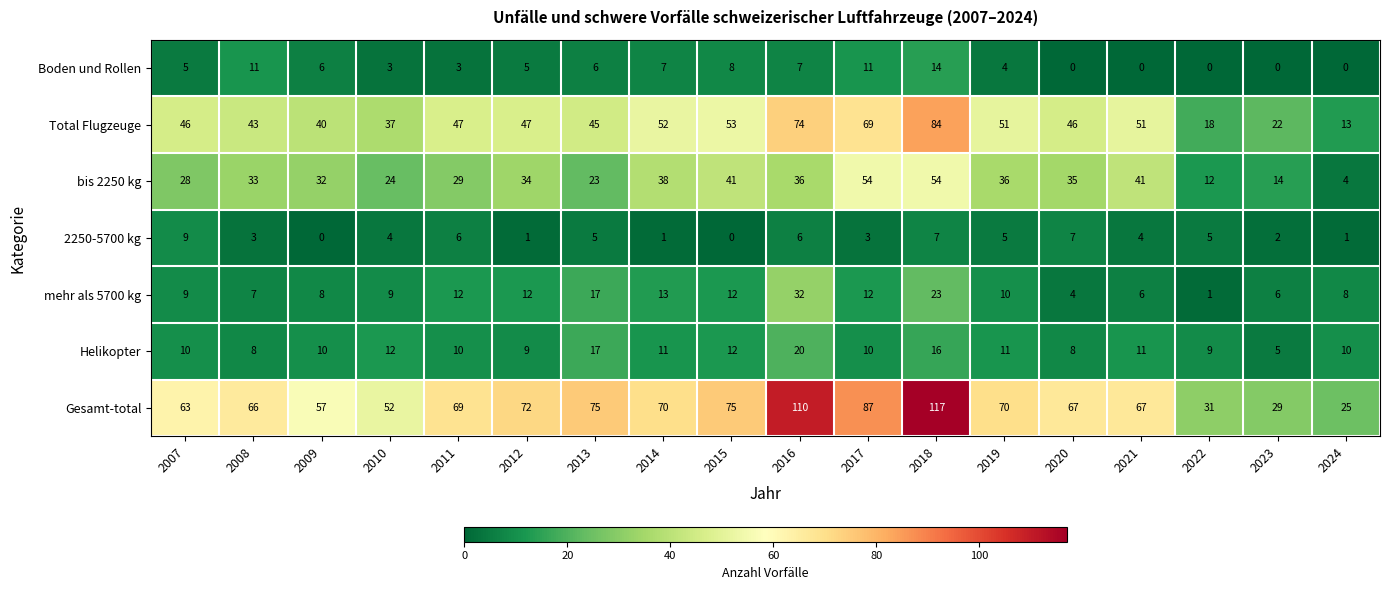

Count the number of data series in this chart.

7